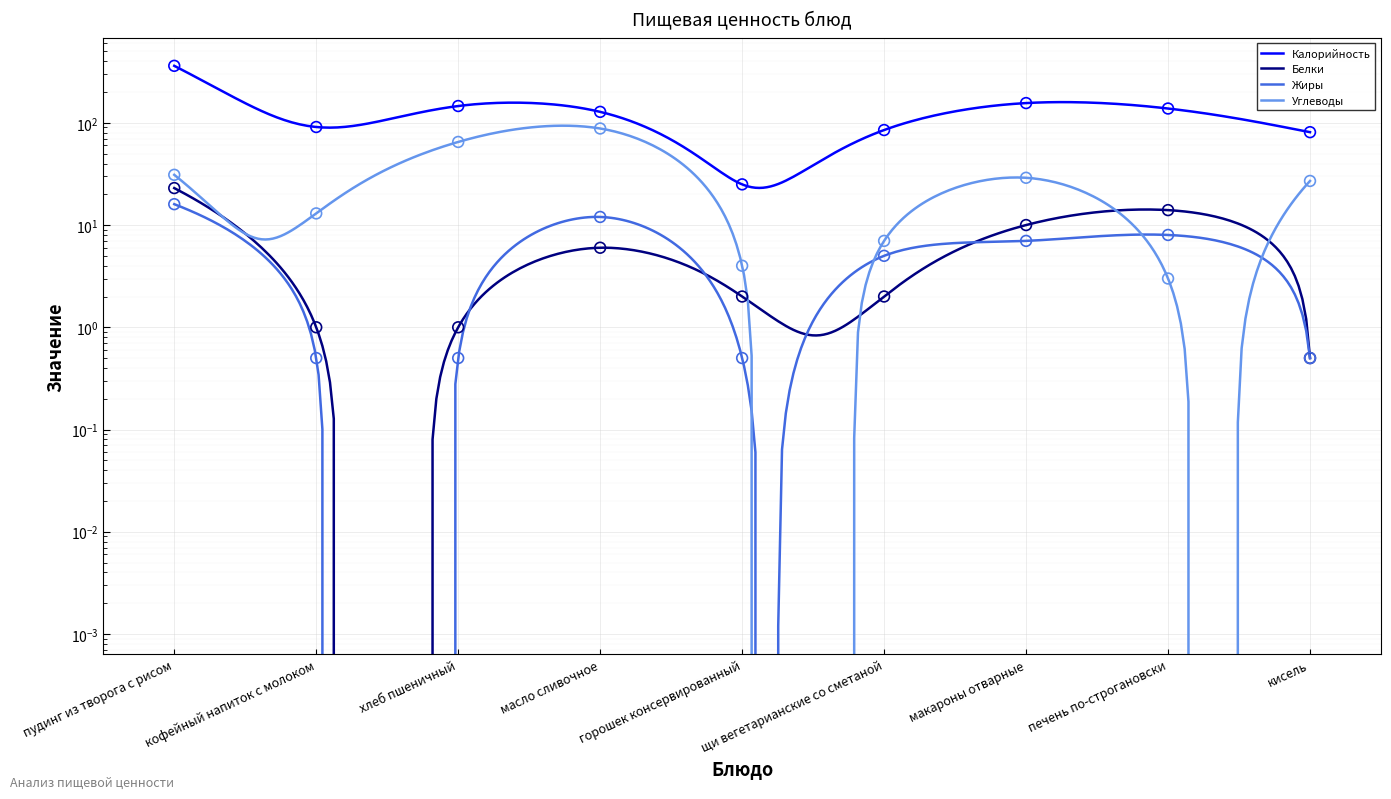

At how many categories does at least one series exceed 96?

5